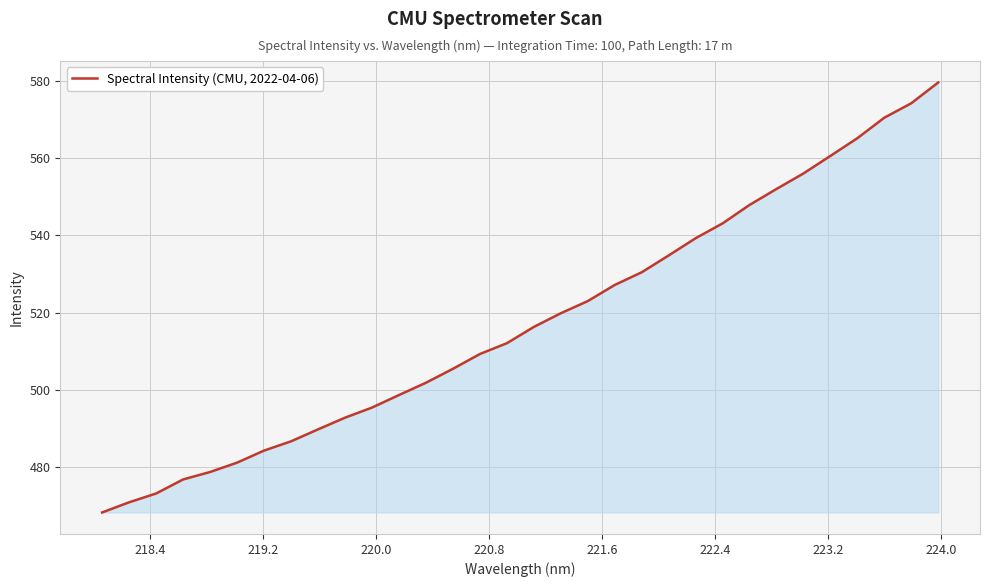

What is the maximum value shown in the chart?

579.5